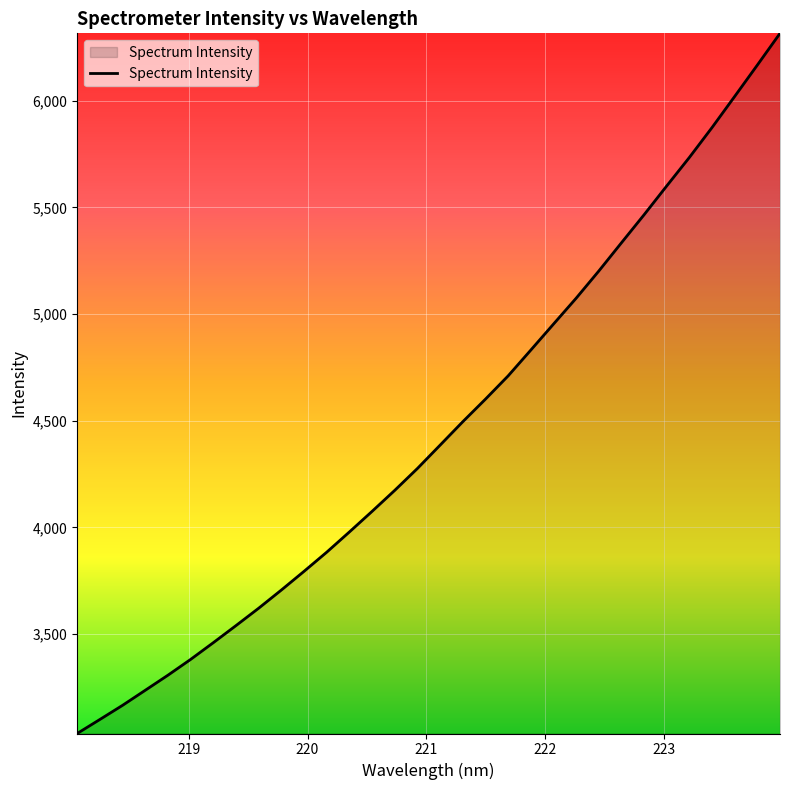

What is the maximum value shown in the chart?

6316.2